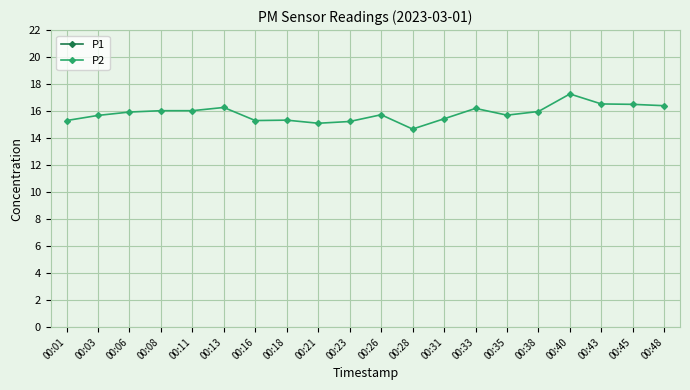

Reading left to right, list all the values displayed in this chart.

P1: 24.3	25.9	26.5	28.2	27.7	27.4	28.4	24.9	25.8	23.9	25.4	24.1	26.3	28.1	24.5	25.5	29.6	26.9	28.5	28.0
P2: 15.3	15.7	15.9	16.0	16.0	16.3	15.3	15.3	15.1	15.2	15.7	14.7	15.4	16.2	15.7	16.0	17.3	16.5	16.5	16.4